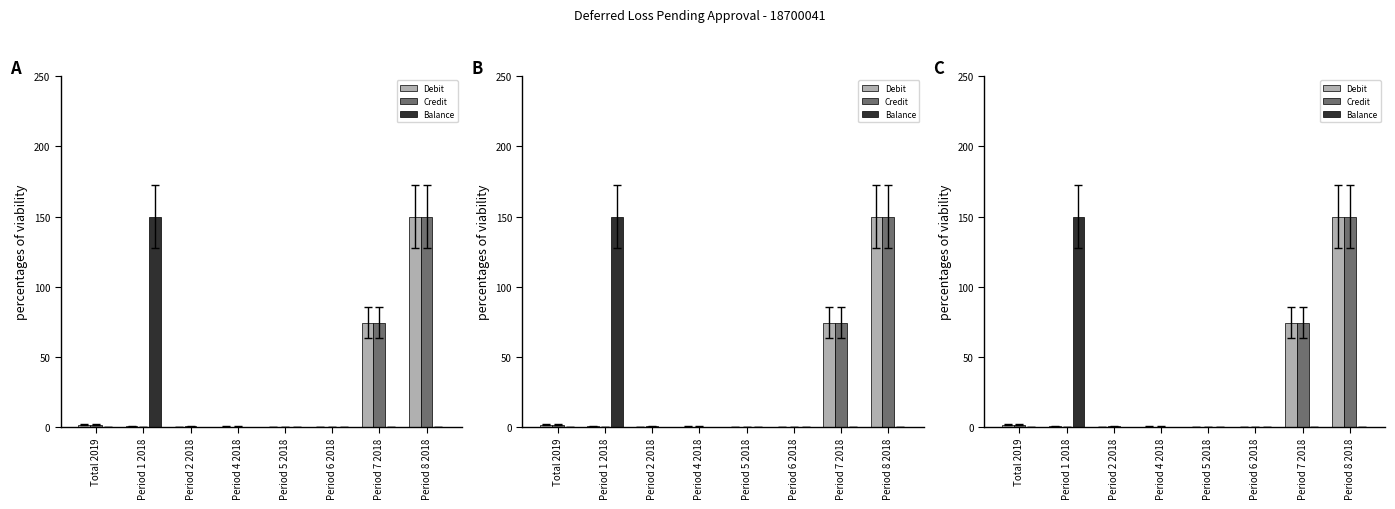

What is the label of the 7th bar from the left?

Period 7 2018